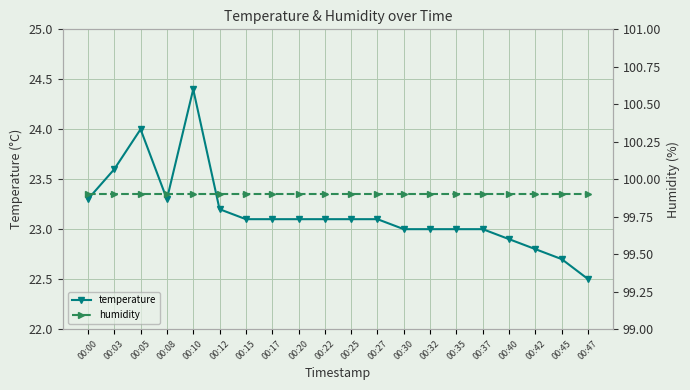

True or false: humidity has a value of 99.9 at 00:35.

True